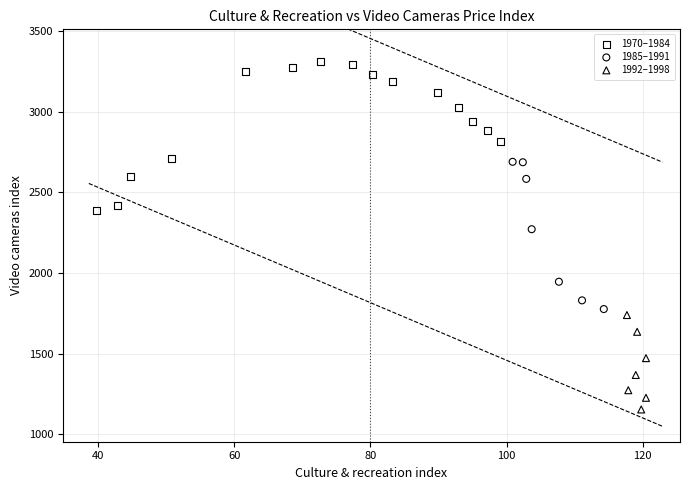

Which series reaches the maximum Y coordinate?

1970–1984